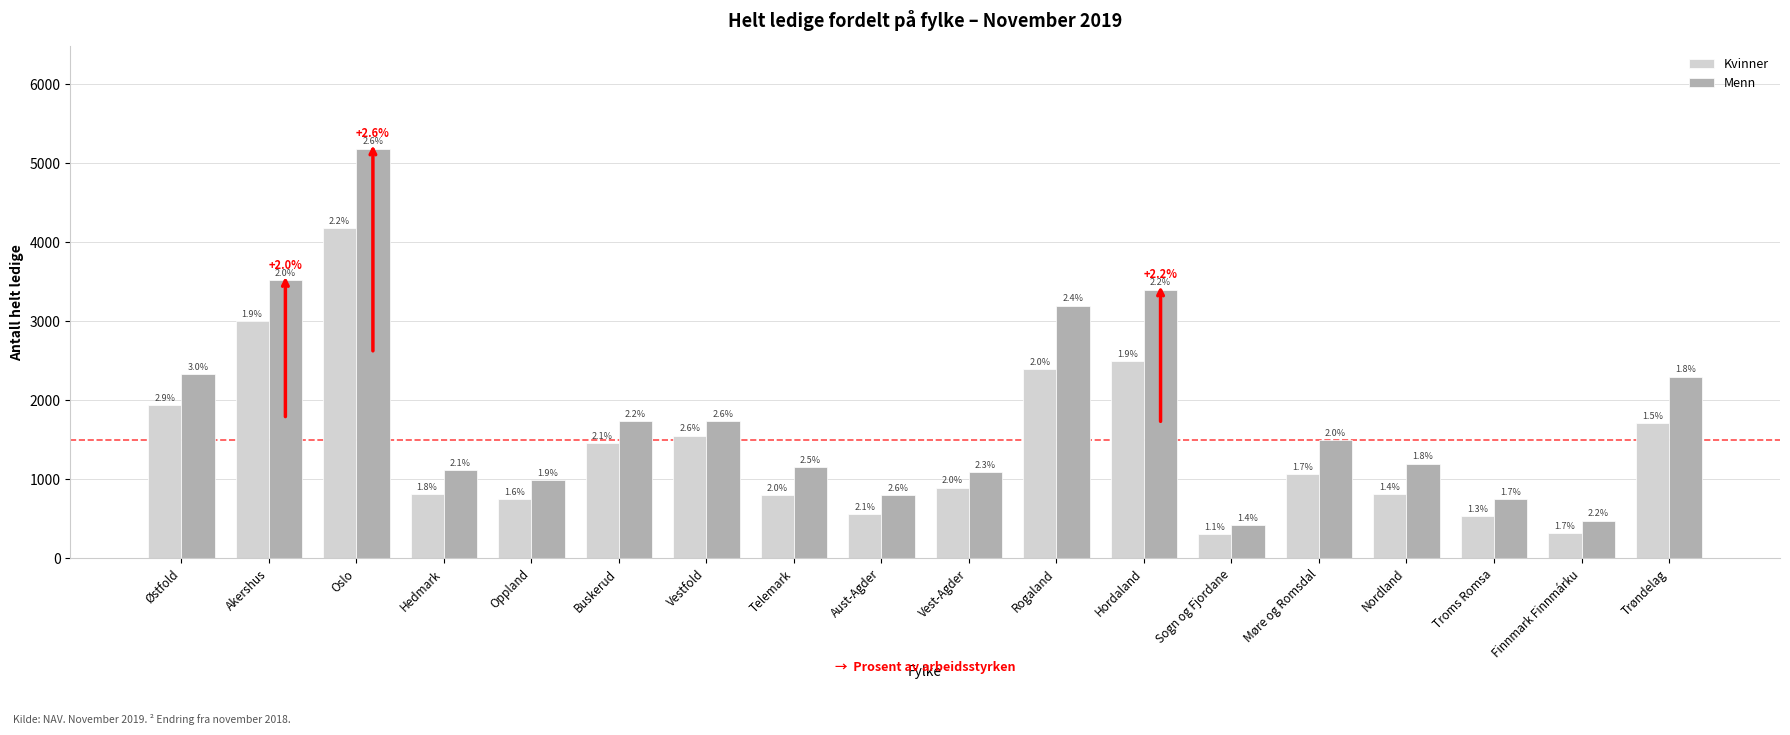

What is the difference between the highest and lowest values at Trøndelag?

591